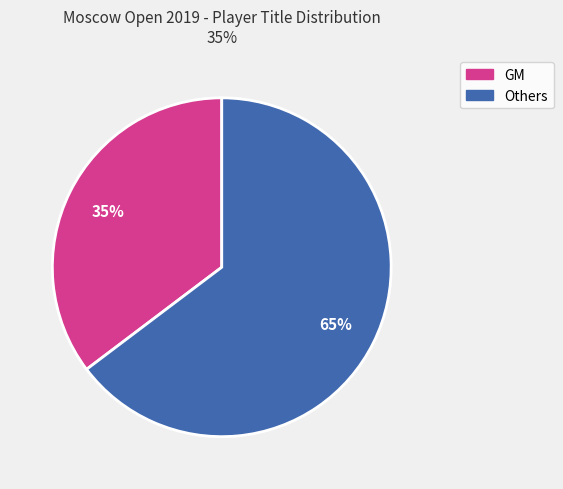

To the nearest percent, what is the average slice percentage?

50%